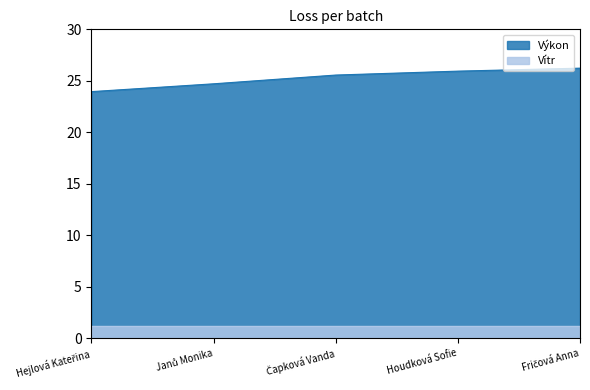

Is it true that the value at Houdková Sofie is 25.9?

True